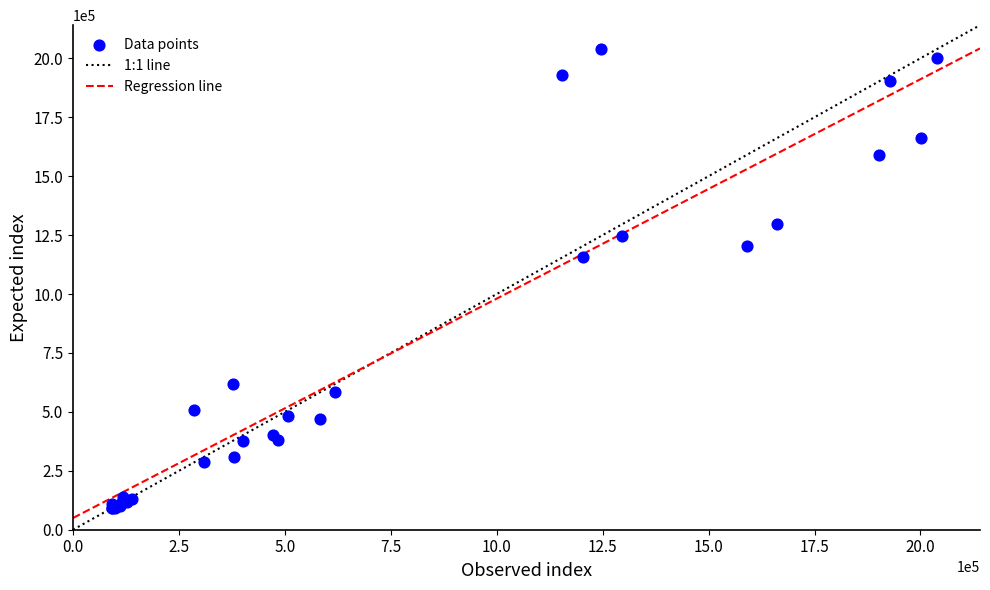

What Y value in the scatter plot is closest to 1065058?

1155000